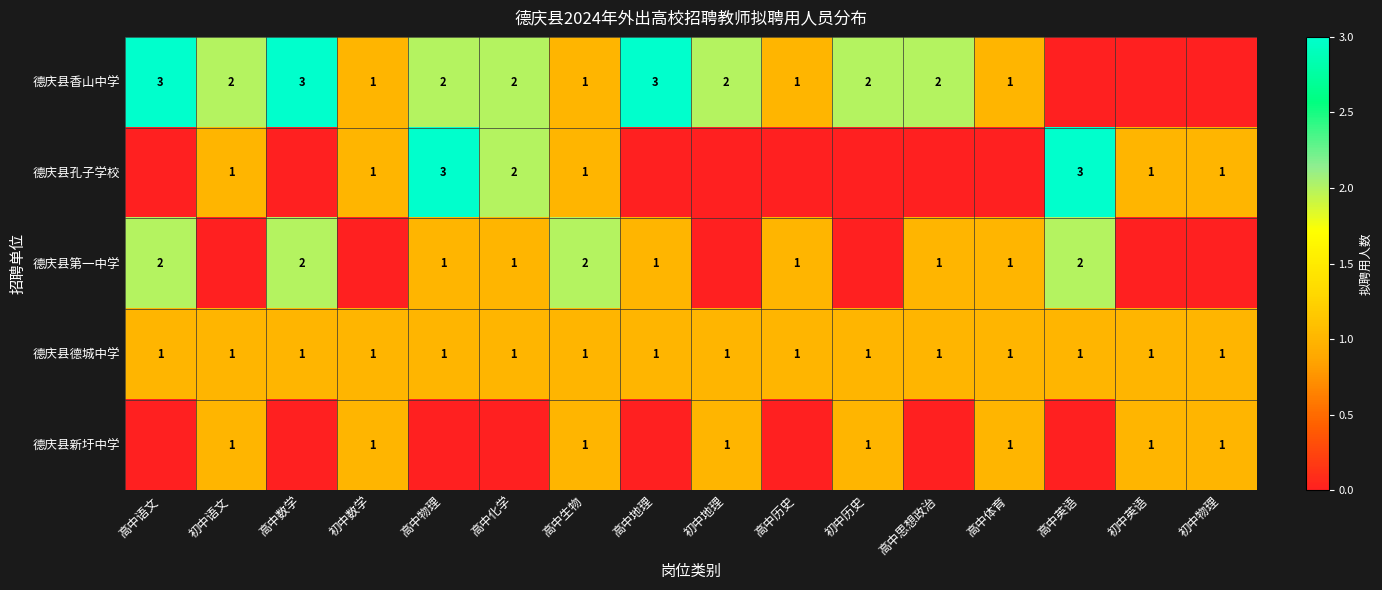

True or false: 德庆县香山中学 has a value of 2 at 高中生物.

False